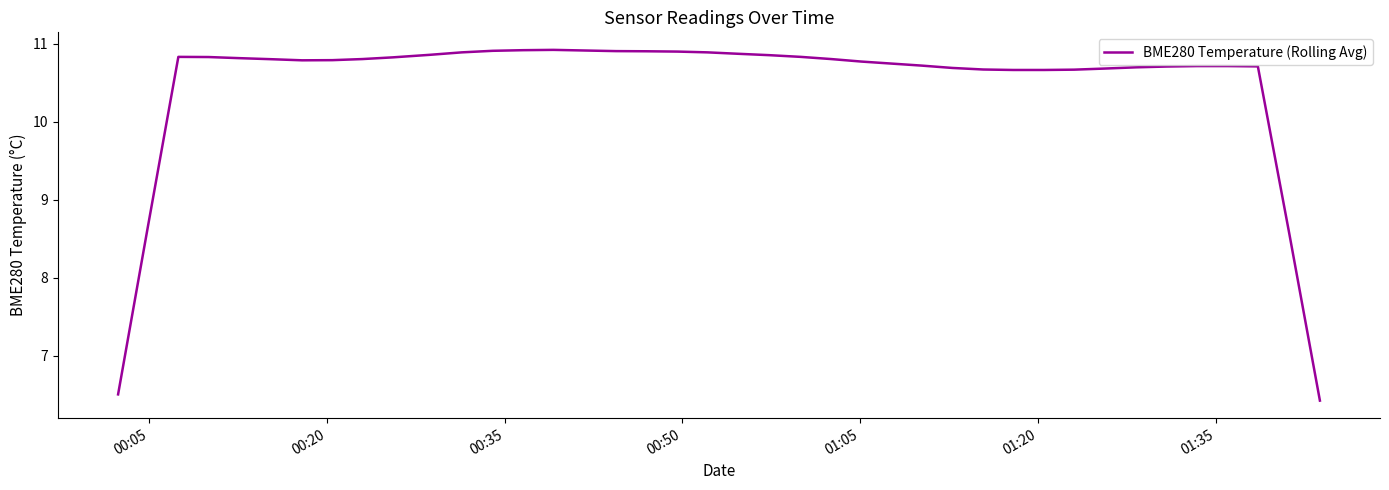

What is the sum of all values?

418.9